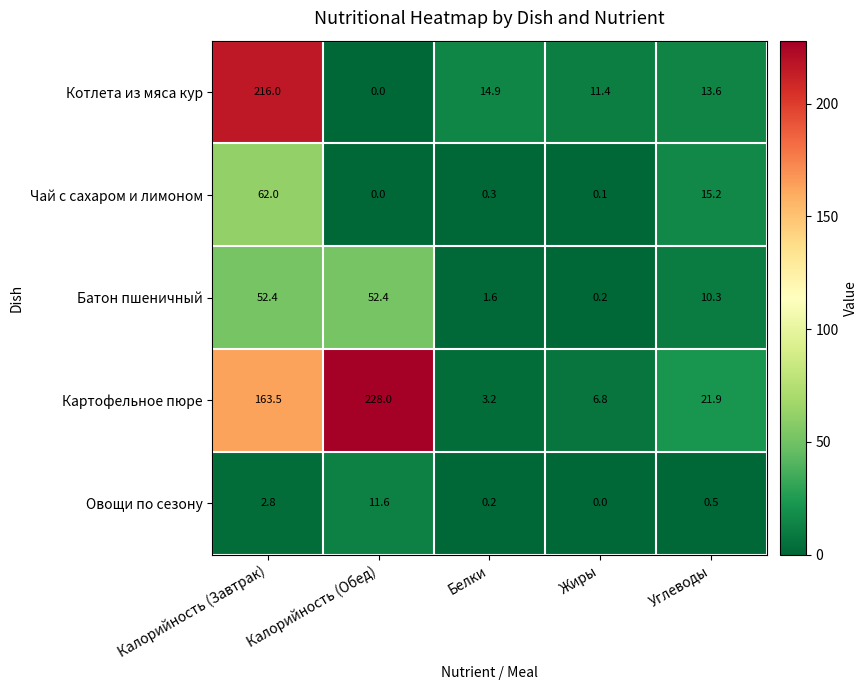

Which series has the widest spread of values?

Картофельное пюре